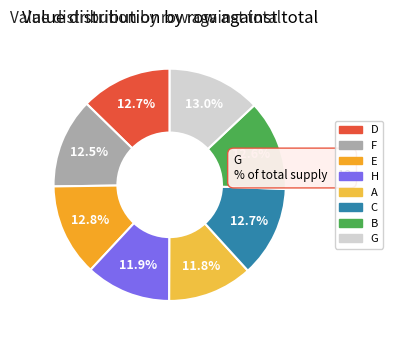

To the nearest percent, what is the difference between the A and G slice percentages?

1%